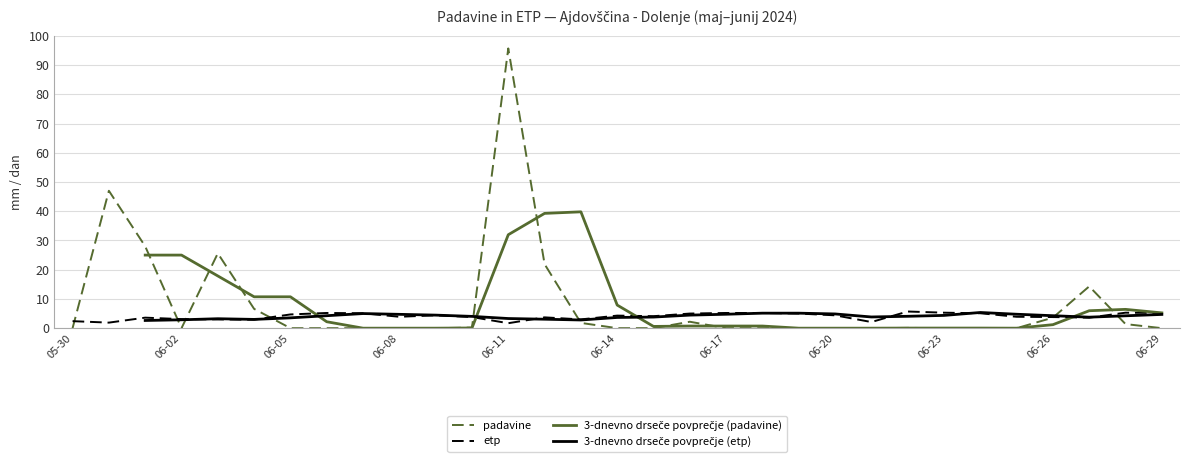

Reading left to right, transcribe all the data shown in this chart.

padavine: 0.0	47.0	28.0	0.0	25.6	6.6	0.0	0.0	0.0	0.0	0.0	0.2	95.7	21.9	1.8	0.0	0.0	2.2	0.0	0.0	0.0	0.0	0.0	0.1	0.0	0.0	0.0	3.6	14.3	1.4	0.0
etp: 2.4	1.9	3.6	3.1	3.0	2.9	4.7	5.2	5.1	3.9	4.4	3.8	1.7	3.7	3.0	4.3	4.1	5.0	5.2	5.2	5.0	4.4	2.1	5.7	5.3	5.1	3.9	3.8	3.6	5.3	5.2